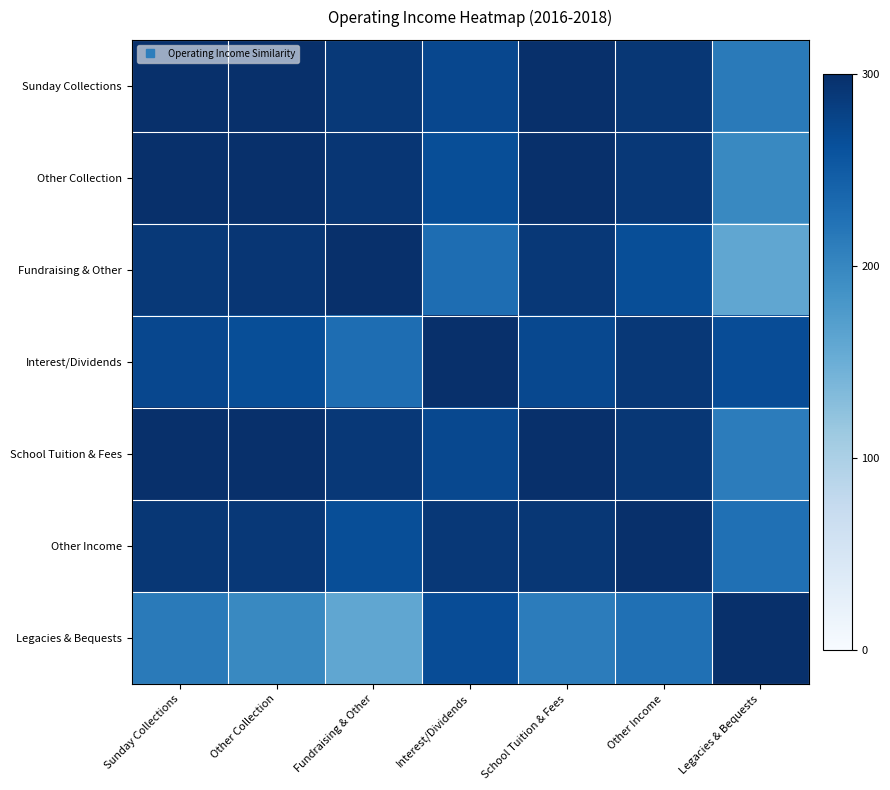

Reading right to left, what are all the values shown in this chart?

Sunday Collections: Legacies & Bequests=214.2	Other Income=290.8	School Tuition & Fees=300.0	Interest/Dividends=272.2	Fundraising & Other=289.4	Other Collection=298.9	Sunday Collections=300.0
Other Collection: Legacies & Bequests=197.0	Other Income=289.7	School Tuition & Fees=299.2	Interest/Dividends=265.2	Fundraising & Other=292.4	Other Collection=300.0	Sunday Collections=298.9
Fundraising & Other: Legacies & Bequests=160.1	Other Income=265.0	School Tuition & Fees=290.0	Interest/Dividends=229.4	Fundraising & Other=300.0	Other Collection=292.4	Sunday Collections=289.4
Interest/Dividends: Legacies & Bequests=266.3	Other Income=289.6	School Tuition & Fees=271.2	Interest/Dividends=300.0	Fundraising & Other=229.4	Other Collection=265.2	Sunday Collections=272.2
School Tuition & Fees: Legacies & Bequests=211.9	Other Income=290.7	School Tuition & Fees=300.0	Interest/Dividends=271.2	Fundraising & Other=290.0	Other Collection=299.2	Sunday Collections=300.0
Other Income: Legacies & Bequests=226.0	Other Income=300.0	School Tuition & Fees=290.7	Interest/Dividends=289.6	Fundraising & Other=265.0	Other Collection=289.7	Sunday Collections=290.8
Legacies & Bequests: Legacies & Bequests=300.0	Other Income=226.0	School Tuition & Fees=211.9	Interest/Dividends=266.3	Fundraising & Other=160.1	Other Collection=197.0	Sunday Collections=214.2